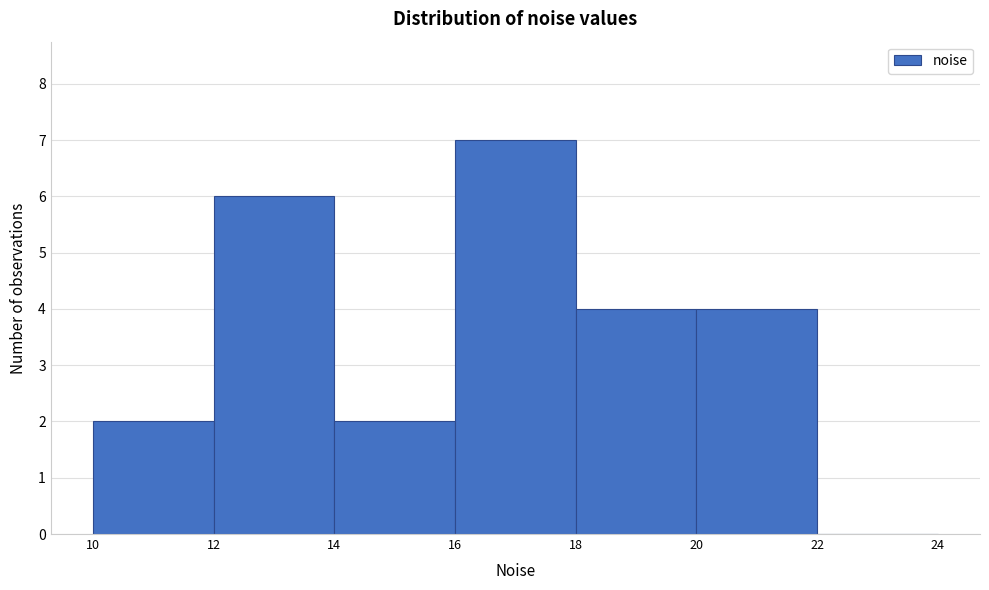

Reading left to right, transcribe this chart: for each bar, give the range it covers on the x-axis and its height. The values are not printed on the chart, so give them approximately, as read against the axis.

10 to 12: 2
12 to 14: 6
14 to 16: 2
16 to 18: 7
18 to 20: 4
20 to 22: 4
22 to 24: 0